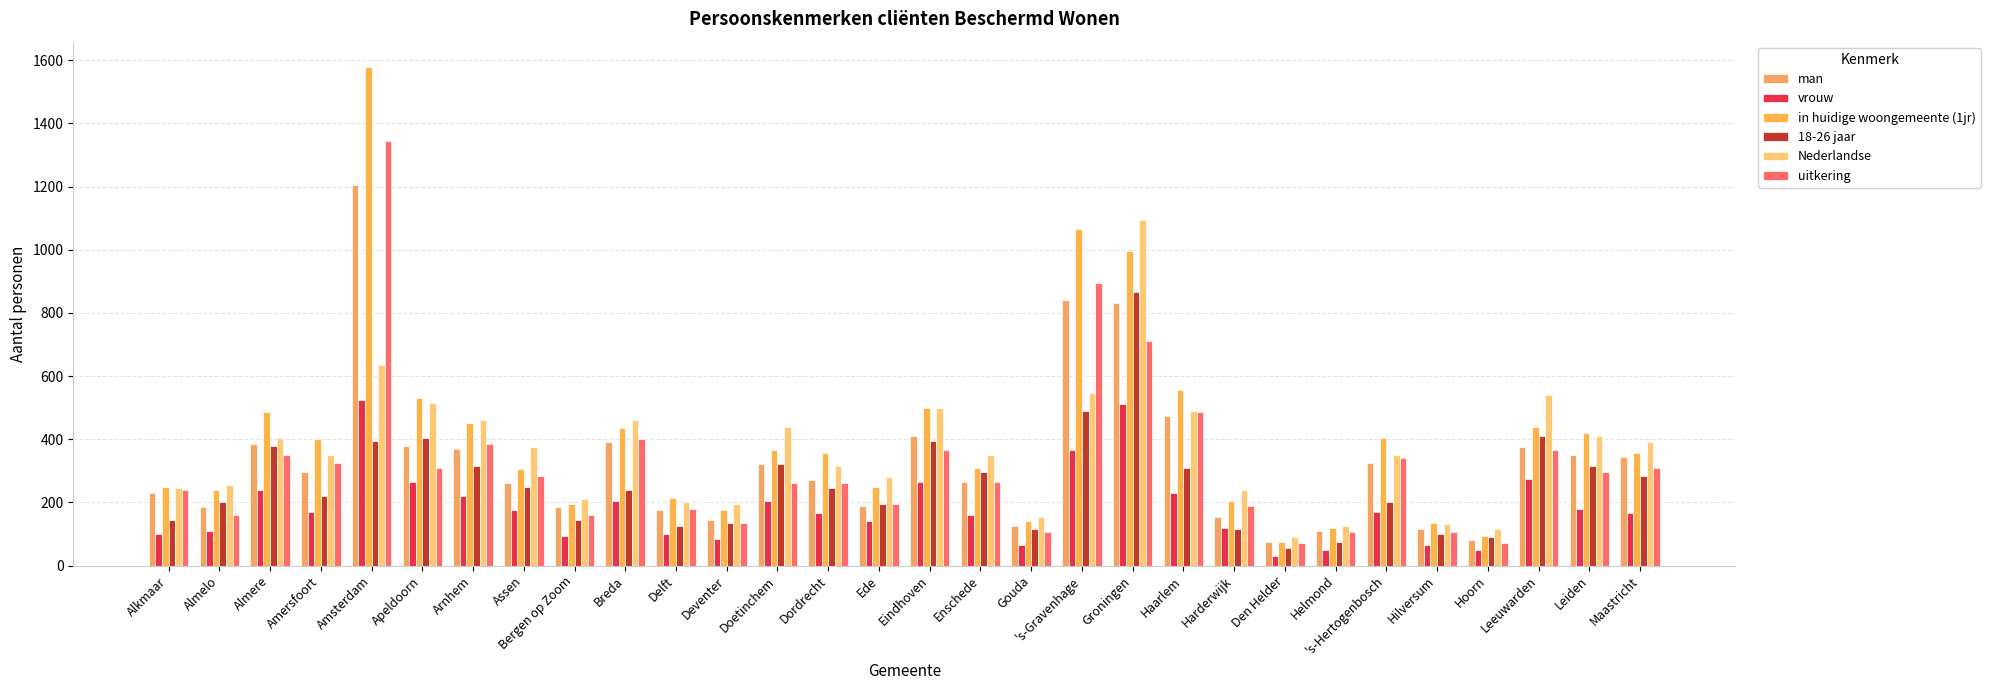

What are all the series names shown in the legend?

man, vrouw, in huidige woongemeente (1jr), 18-26 jaar, Nederlandse, uitkering